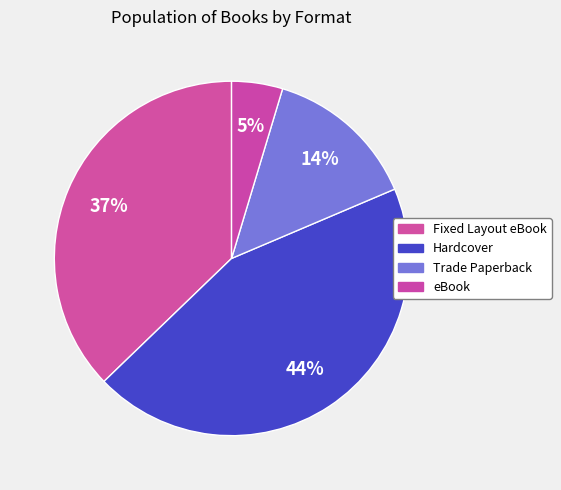

What is the total percentage of Hardcover and eBook?

48.8%